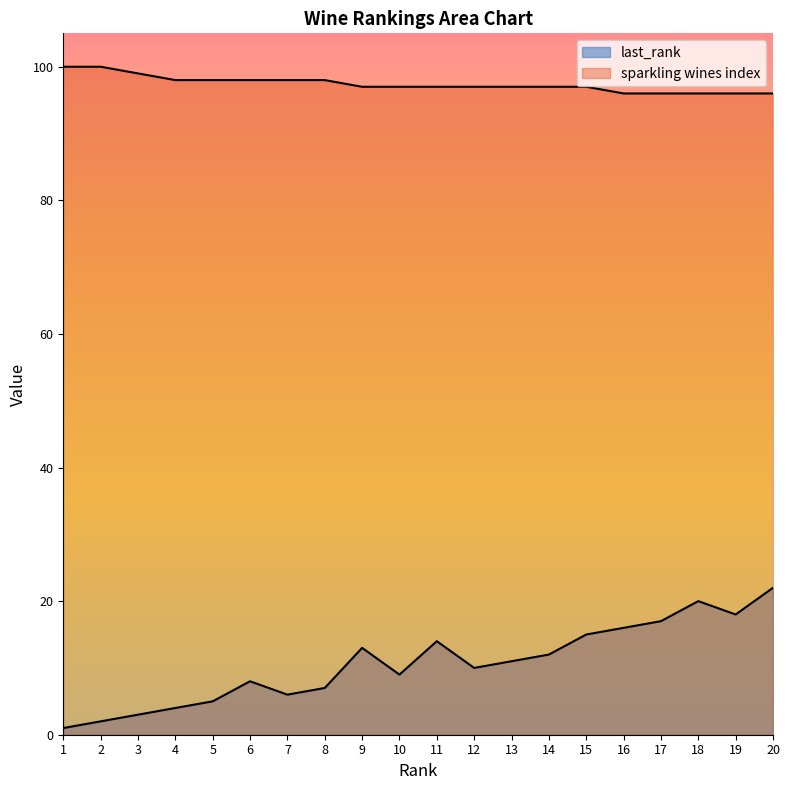

Reading left to right, extract all data points from this chart.

last_rank: 1=1	2=2	3=3	4=4	5=5	6=8	7=6	8=7	9=13	10=9	11=14	12=10	13=11	14=12	15=15	16=16	17=17	18=20	19=18	20=22
sparkling wines index: 1=100	2=100	3=99	4=98	5=98	6=98	7=98	8=98	9=97	10=97	11=97	12=97	13=97	14=97	15=97	16=96	17=96	18=96	19=96	20=96